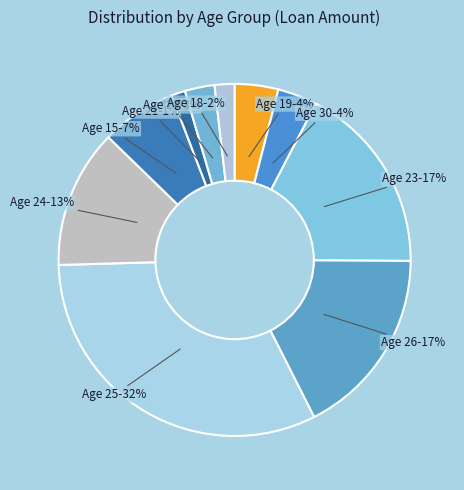

To the nearest percent, what percentage of the pie is Age 25?

32%